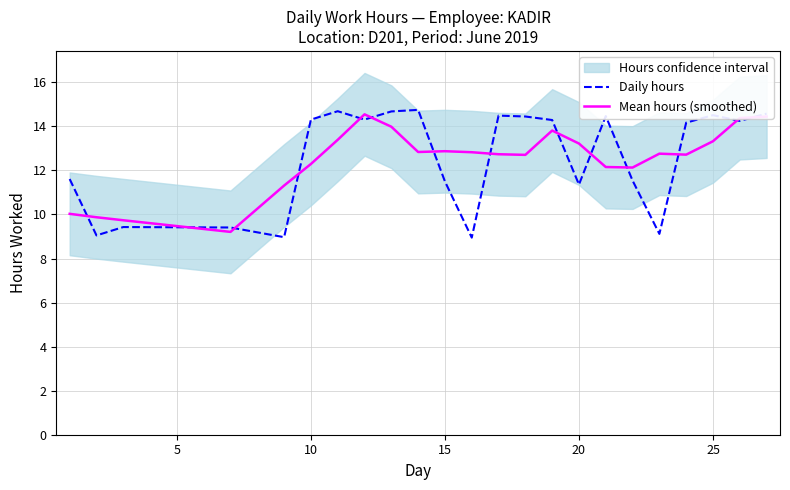

How many values in the Daily hours series are below 14?

11